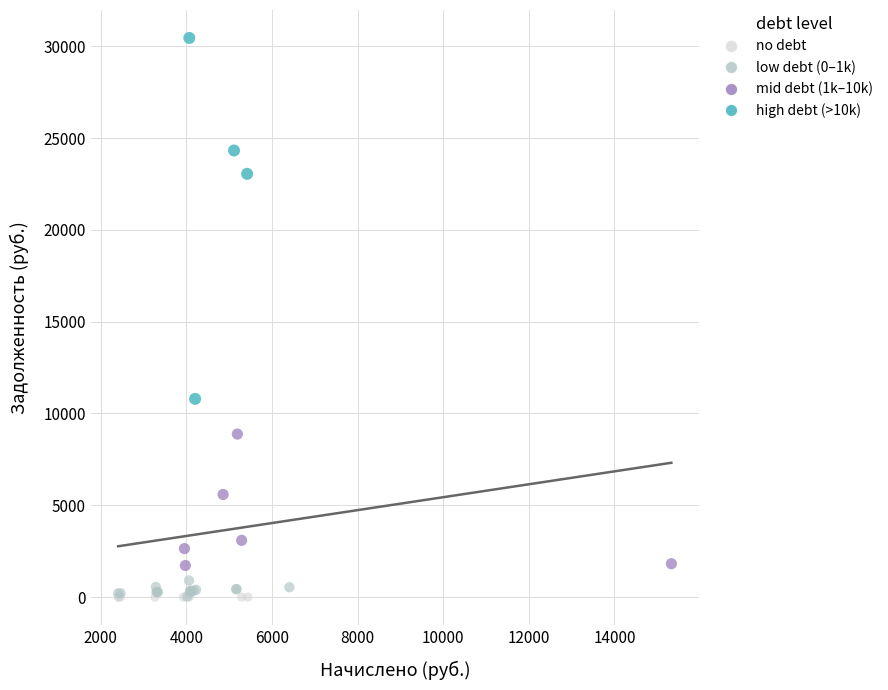

Which series reaches the maximum Y coordinate?

high debt (>10k)